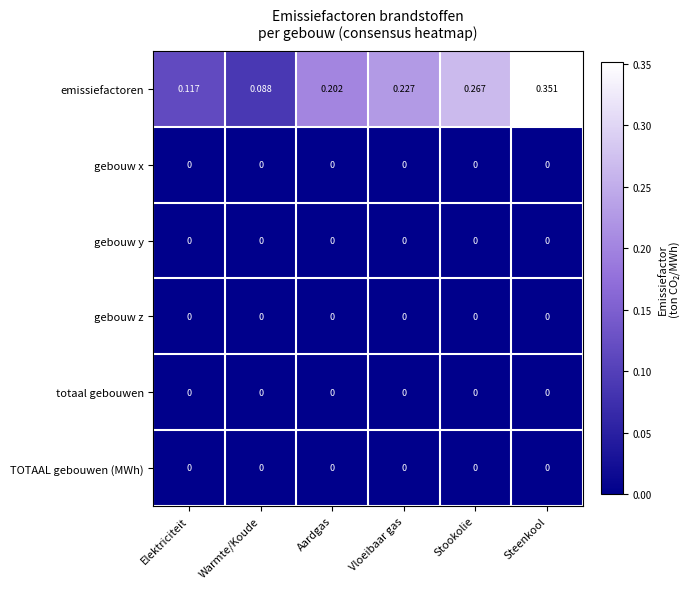

At which category is the sum across all series the highest?

Steenkool